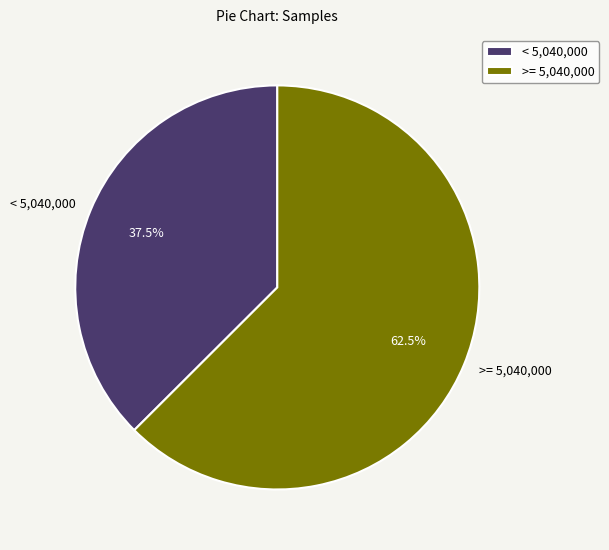

Rank the categories by value from lowest to highest.

< 5,040,000, >= 5,040,000